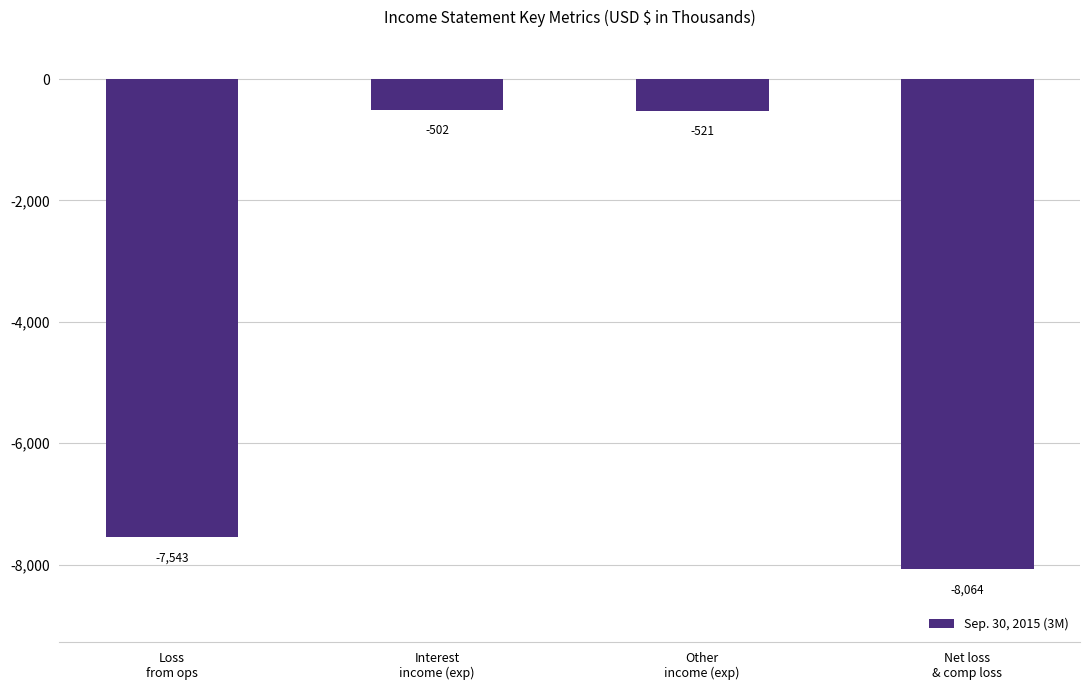

What is the change in value from Loss
from ops to Other
income (exp)?

+7022